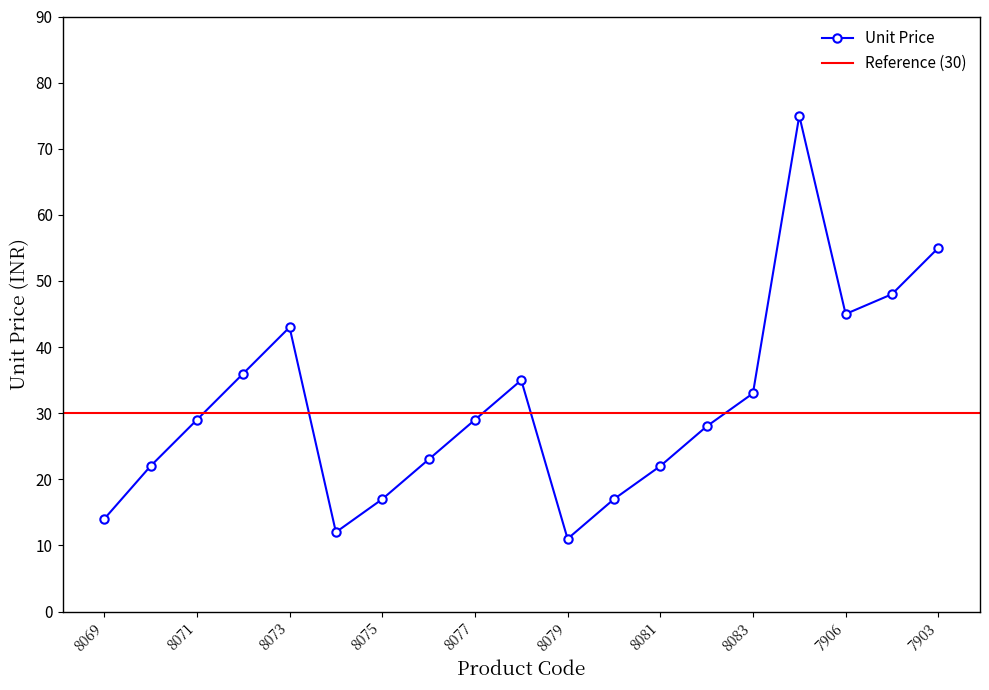

What is the change in value from 8070 to 8073?

+21